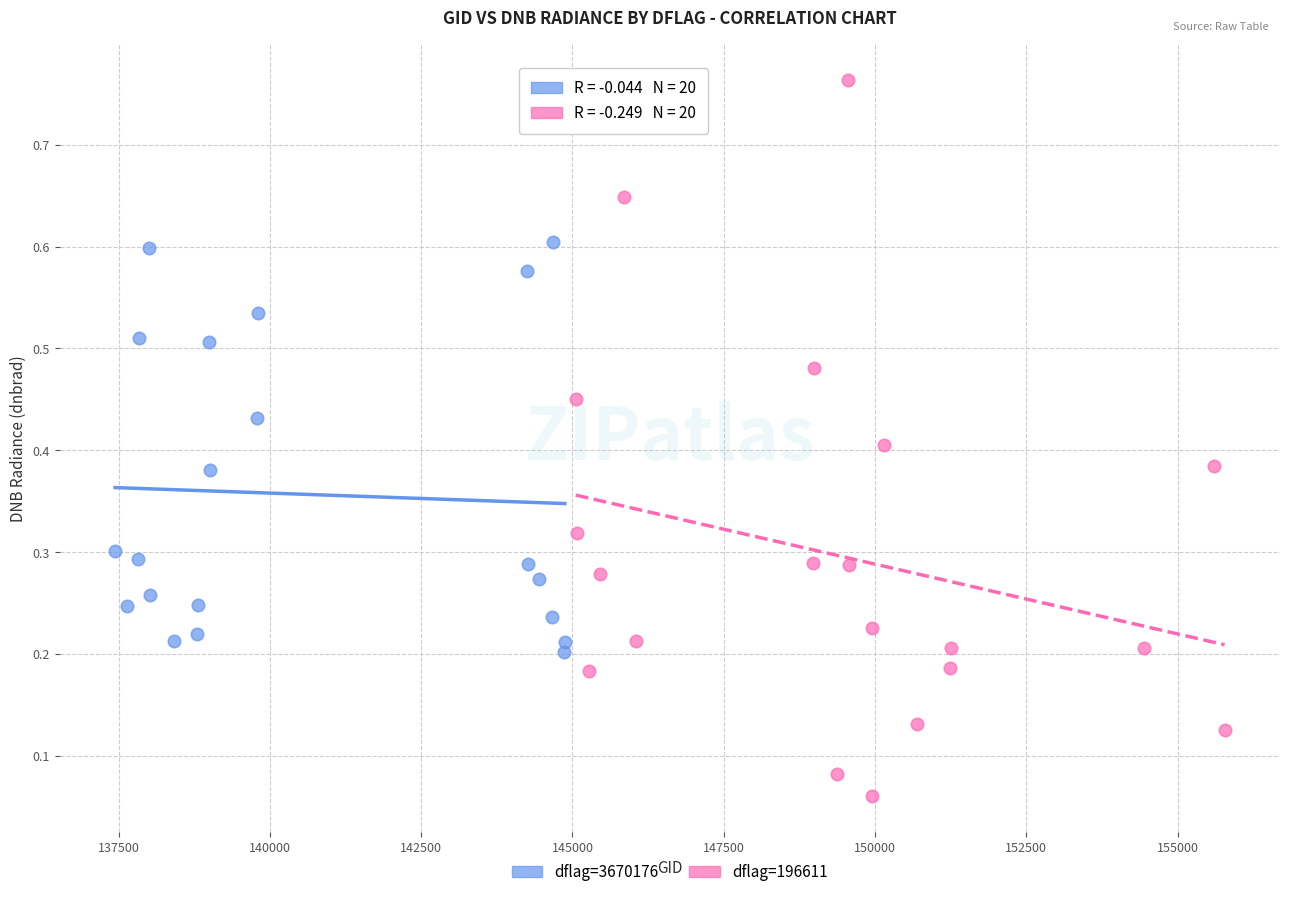

What are all the series names shown in the legend?

dflag=3670176, dflag=196611